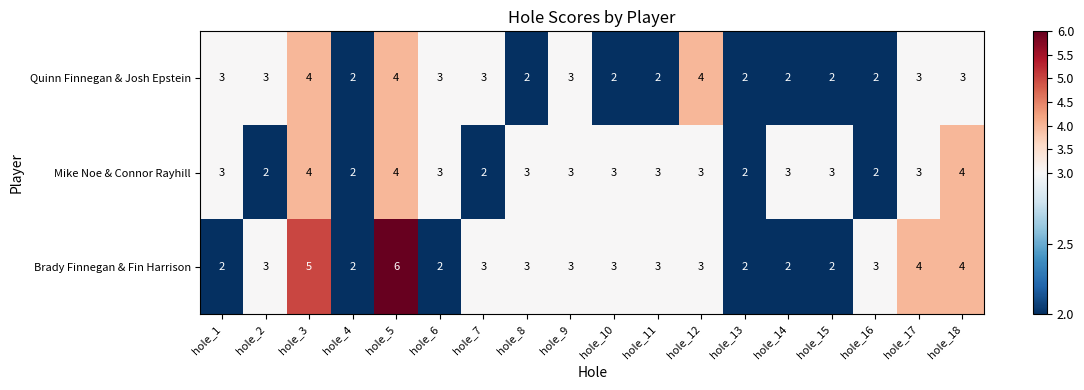

What is the sum of the Brady Finnegan & Fin Harrison values at hole_4 and hole_6?

4